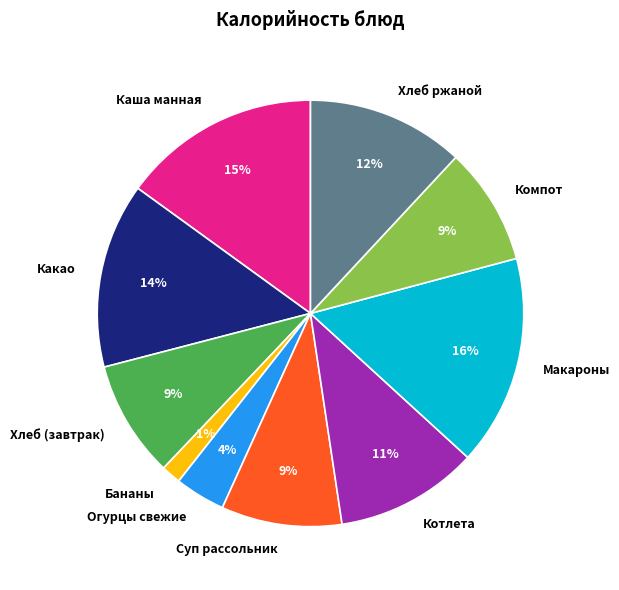

Between Хлеб (завтрак) and Огурцы свежие, which is larger?

Хлеб (завтрак)